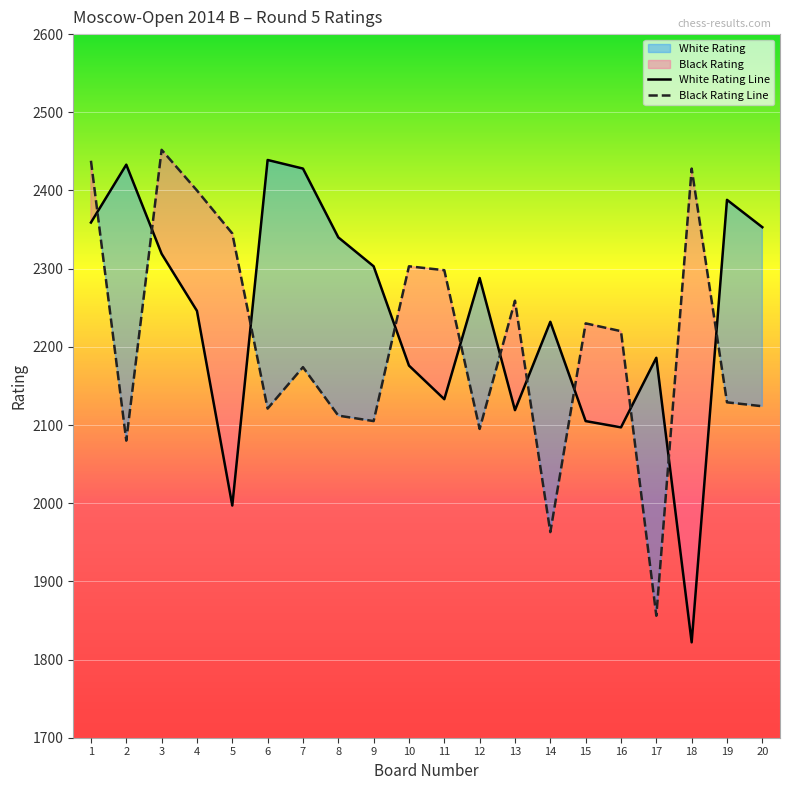

Which series has the largest range (max minus min)?

White Rating